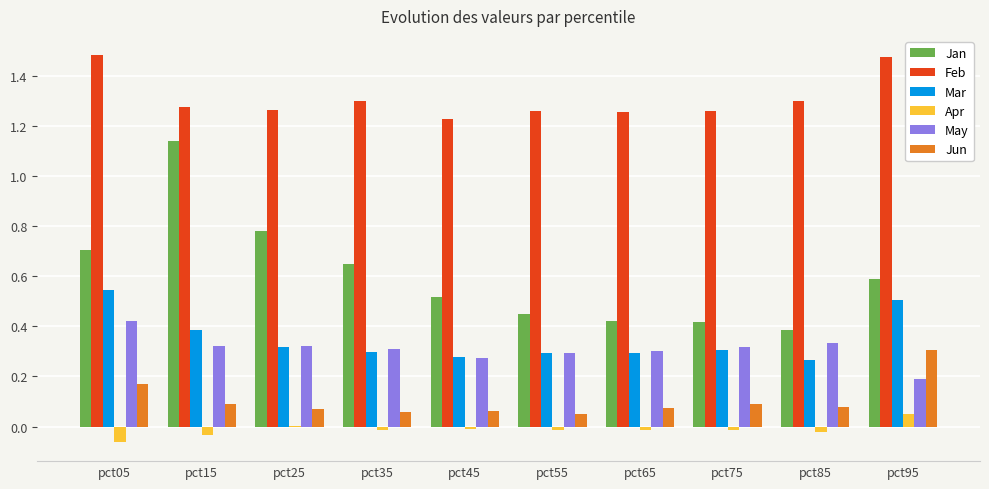

Between pct25 and pct85, which series saw the biggest shift?

Jan